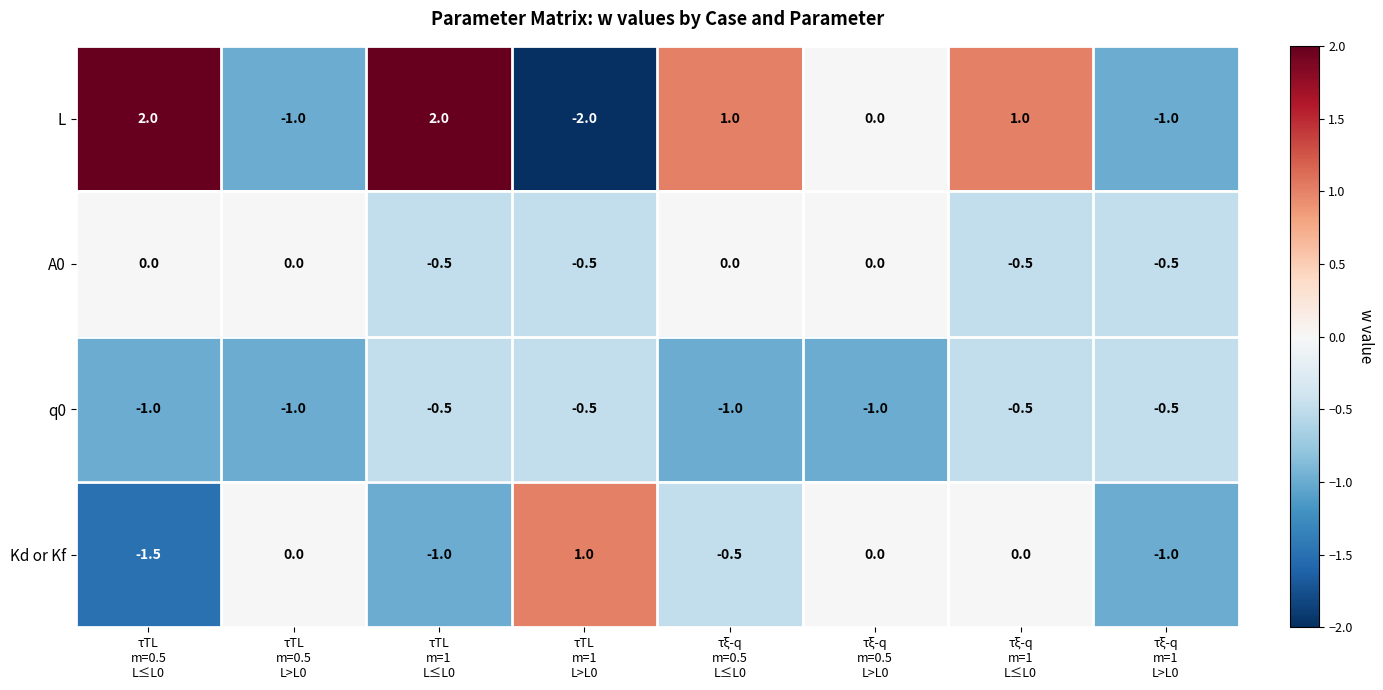

What is the maximum value shown in the chart?

2.0